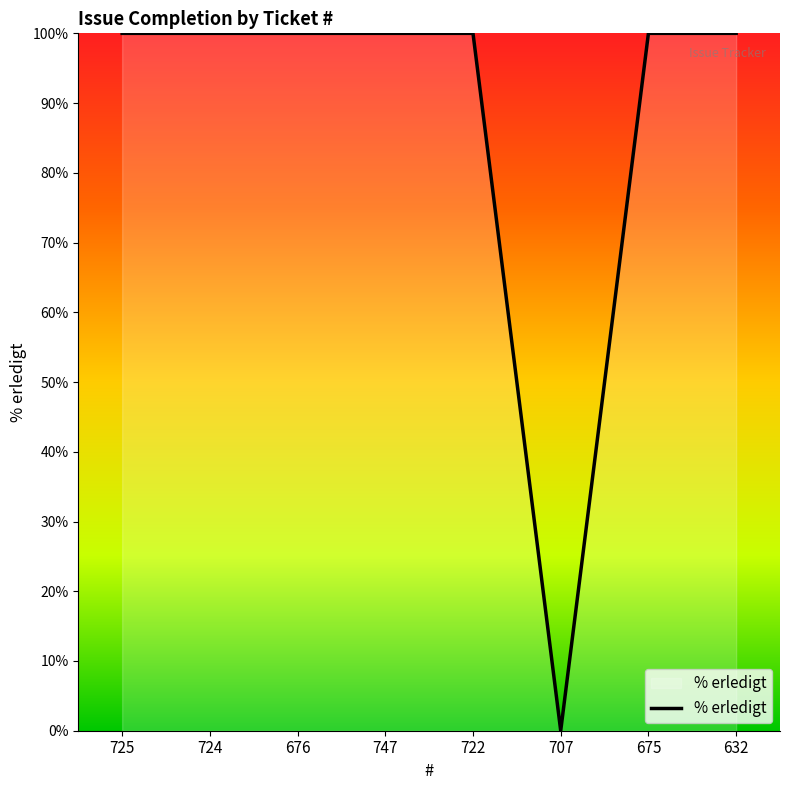

Count the number of data series in this chart.

1